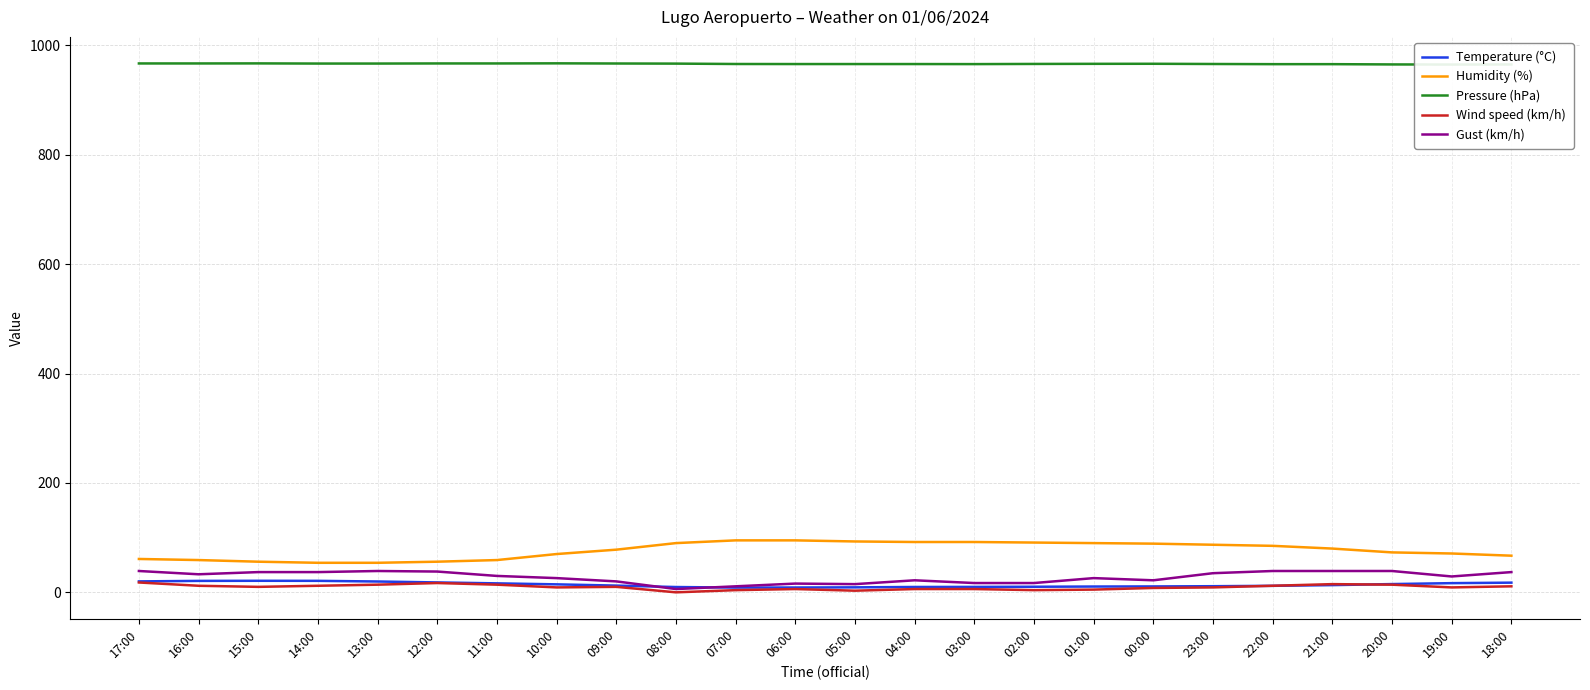

List the labels in order of Gust (km/h) value, smallest first.

08:00, 07:00, 05:00, 06:00, 03:00, 02:00, 09:00, 04:00, 00:00, 10:00, 01:00, 19:00, 11:00, 16:00, 23:00, 15:00, 14:00, 18:00, 12:00, 17:00, 13:00, 22:00, 21:00, 20:00